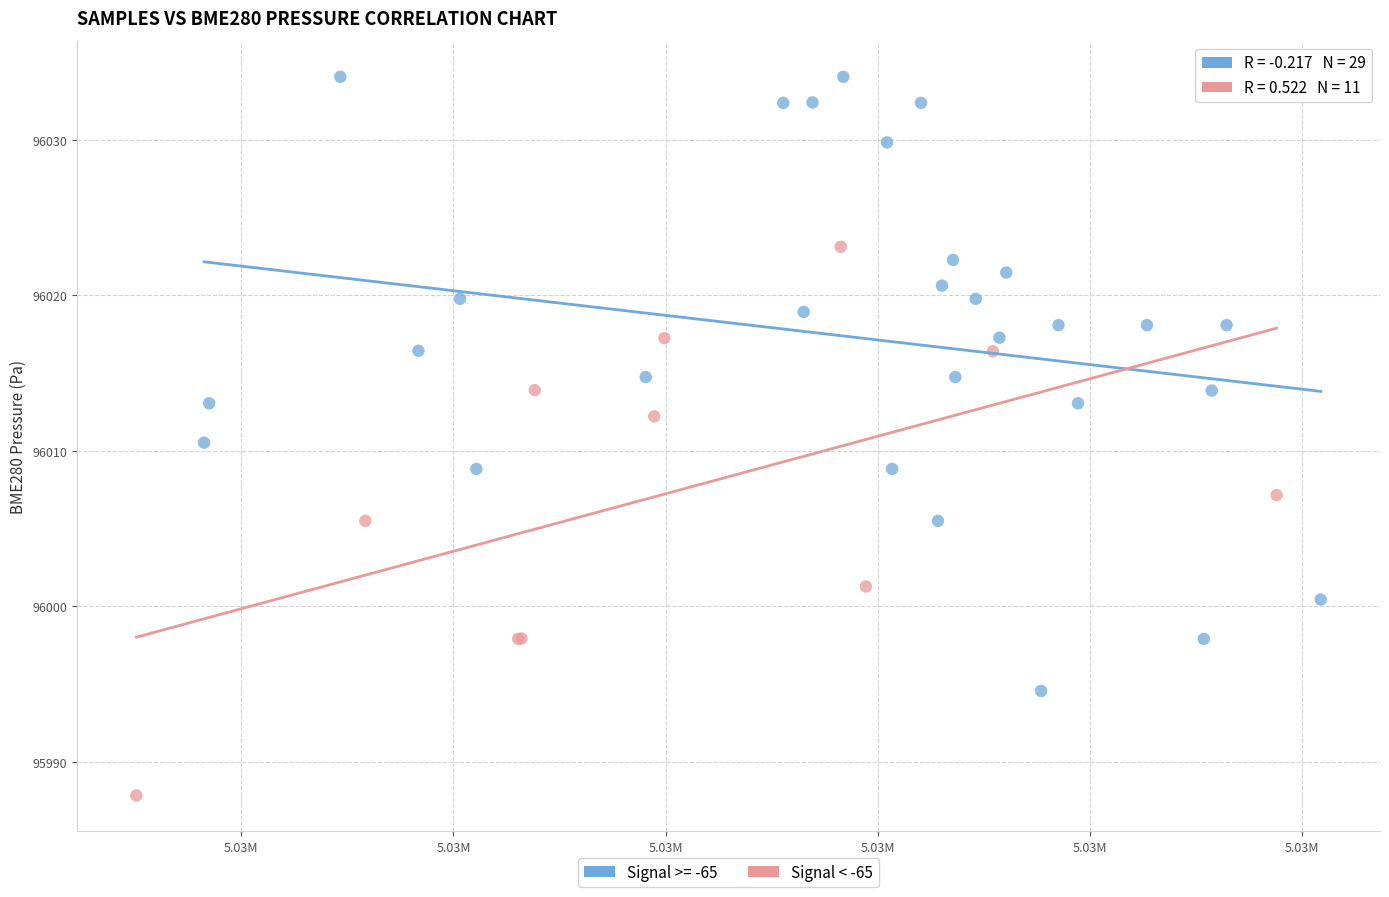

Which series contains the highest Y value?

Signal >= -65